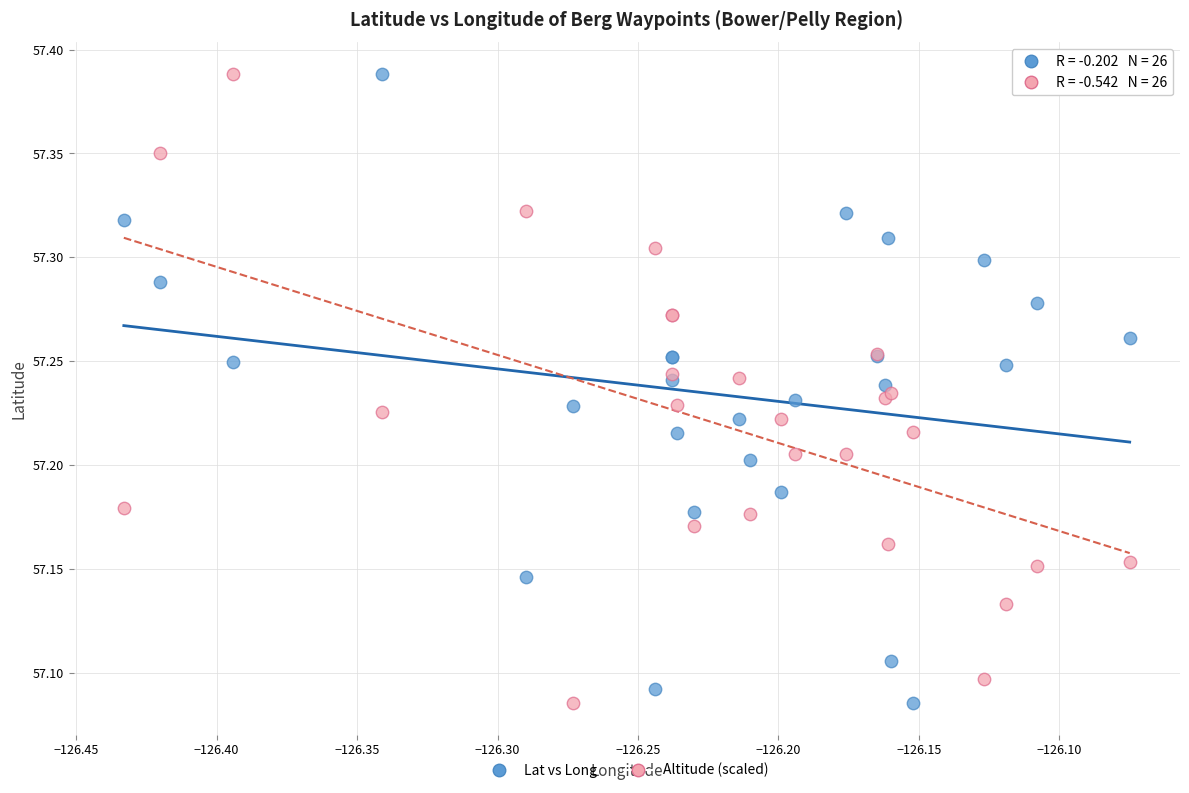

What is the X range (max minus min) for the scatter plot?

0.4